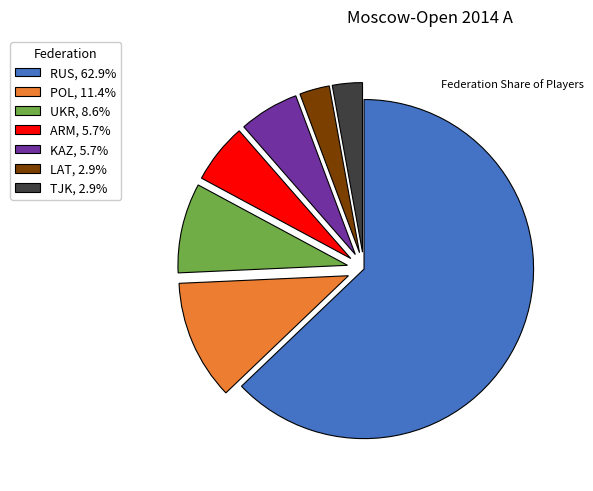

What is the ratio of the value at TJK to the value at LAT?

1.0